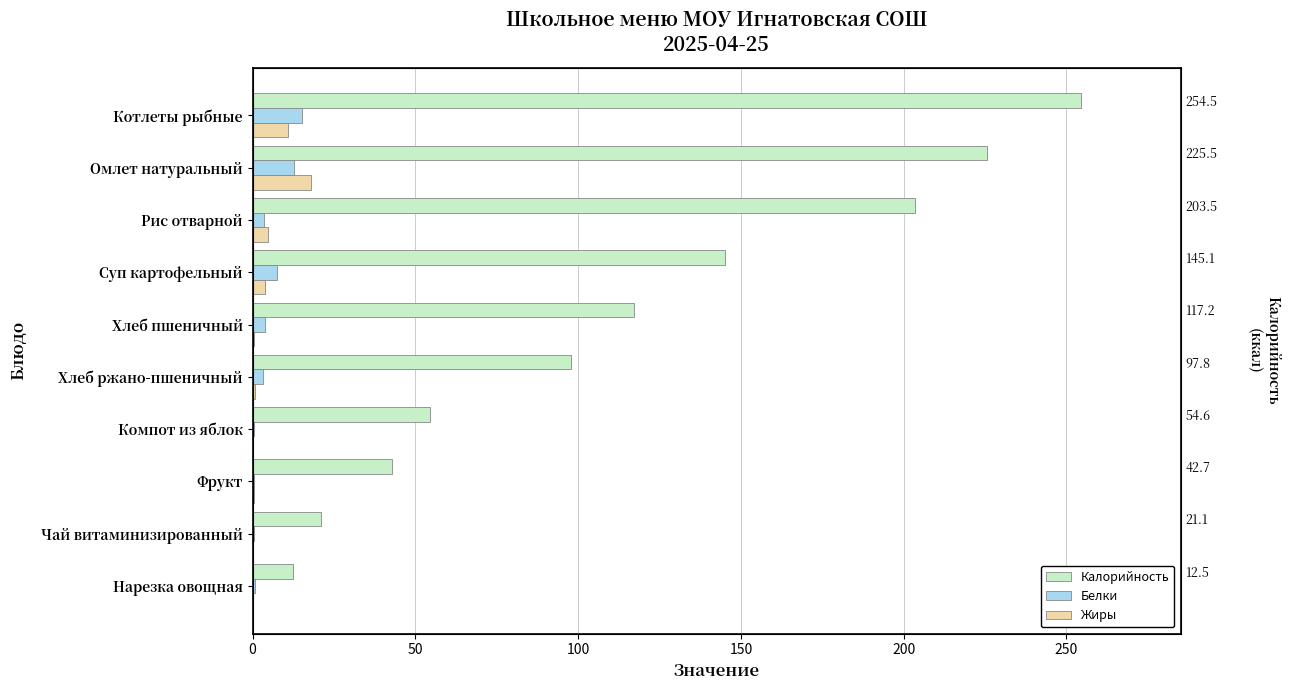

Does the chart contain stacked bars?

No